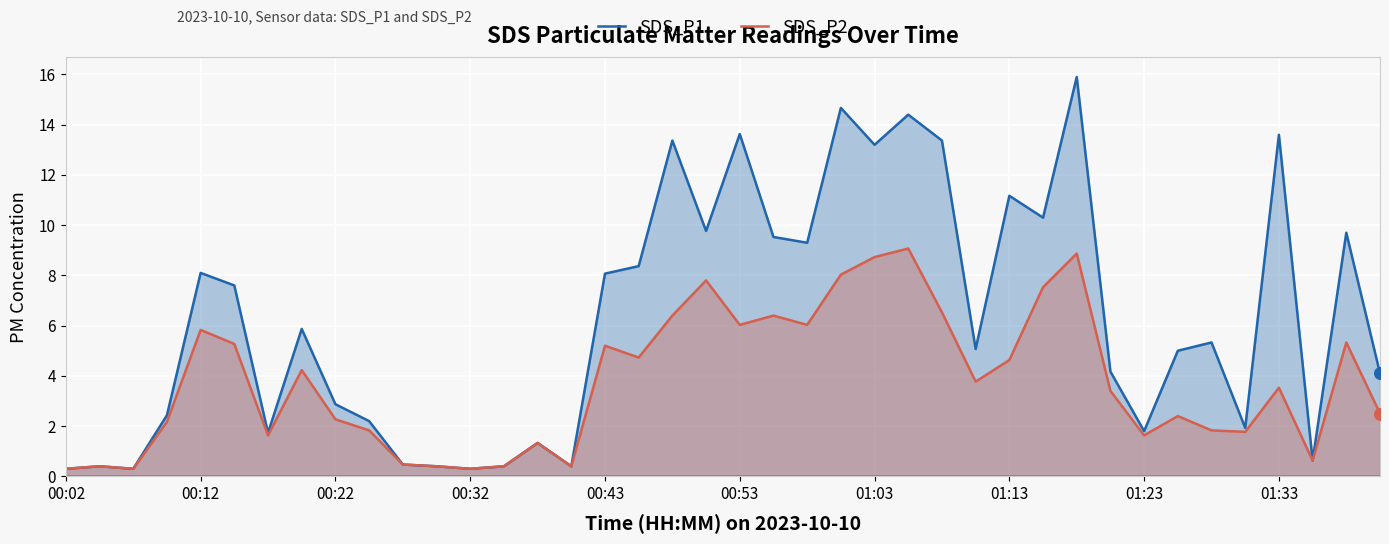

At how many categories does at least one series exceed 3?

24